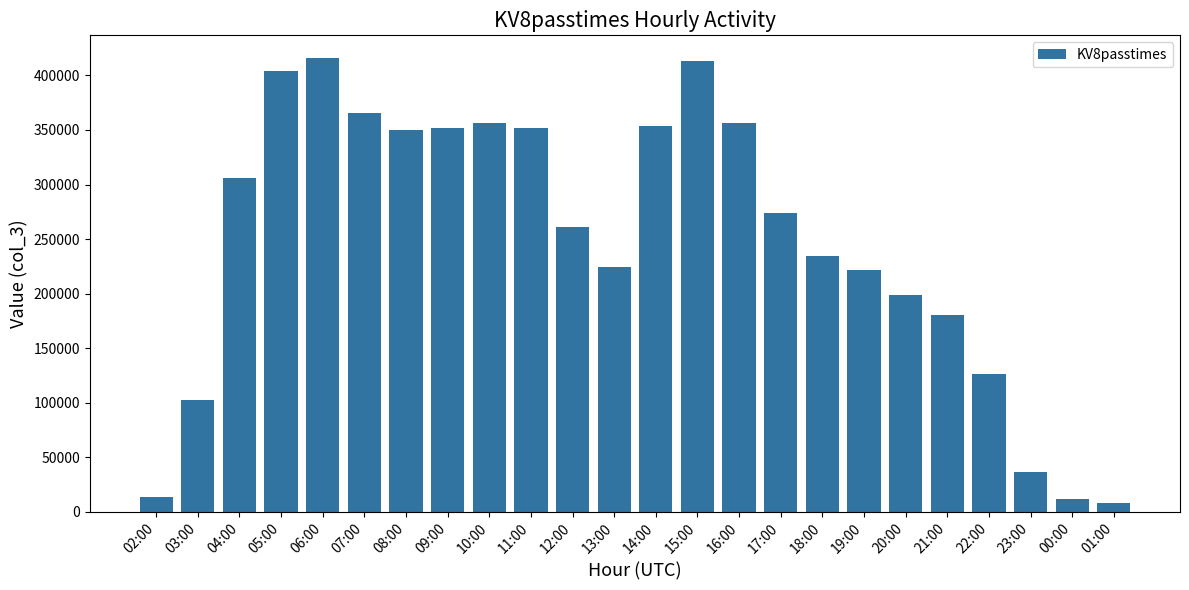

What is the value of the 5th bar from the left?

415908